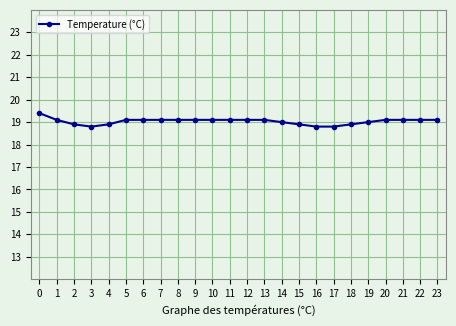

What is the value of the 5th point from the left?

18.9